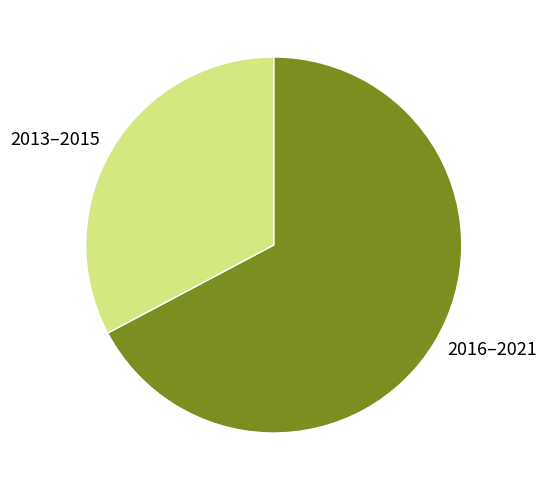

What is the smallest slice in the pie chart?

2013–2015